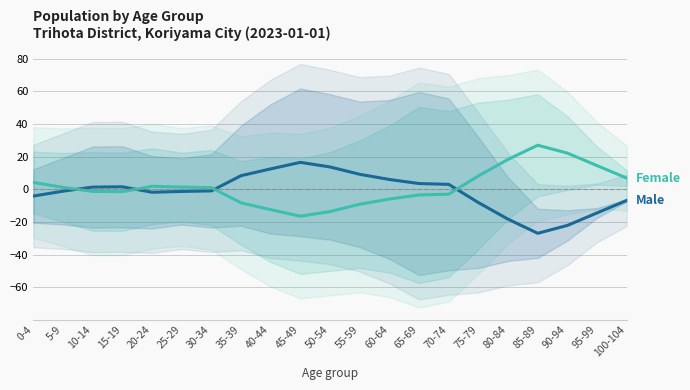

What is the sum of all Male values?

-31.0